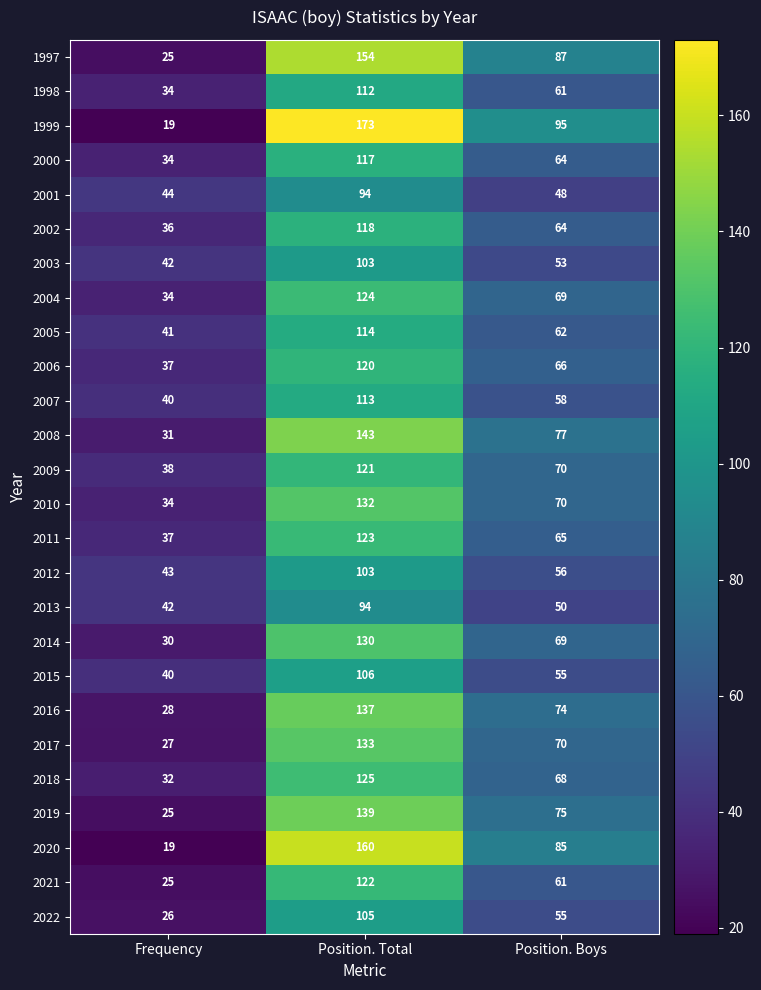

How many values in the 2022 series are below 55?

1